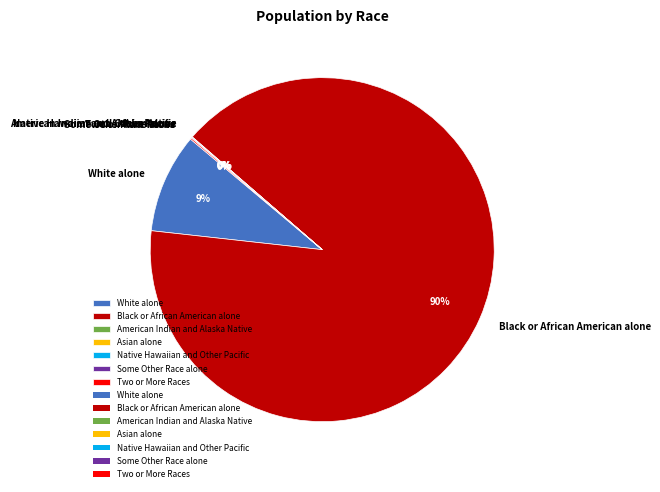

Is there any slice that represents more than half of the pie?

Yes